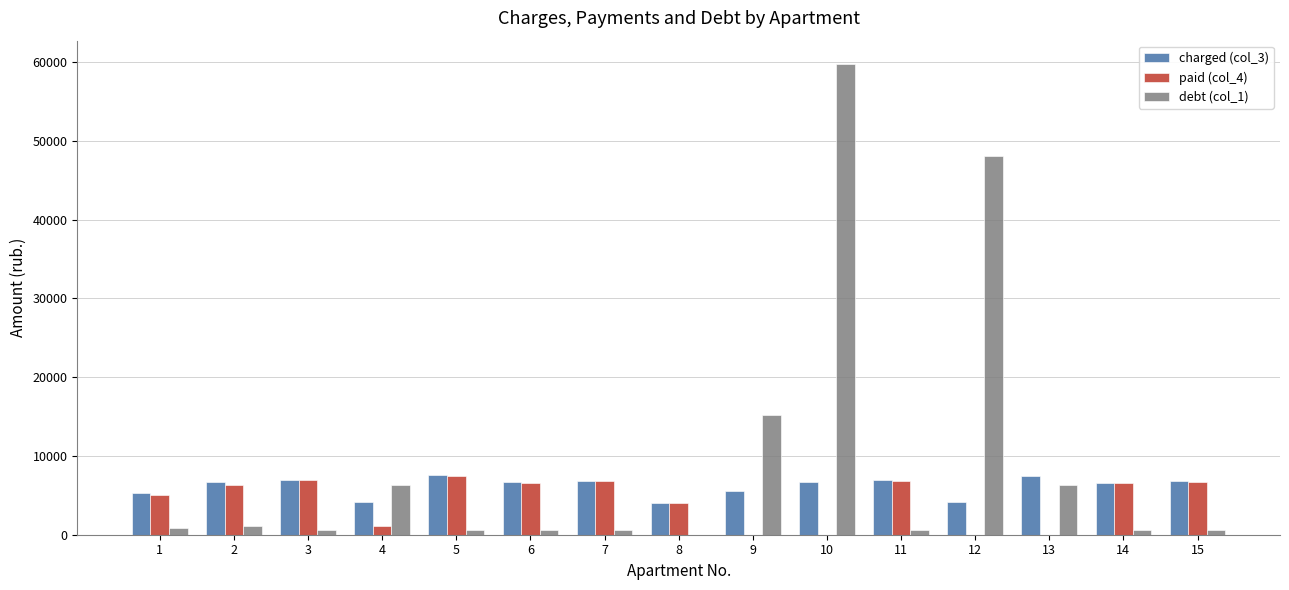

The charged (col_3) series shows 1433.8 at 9. True or false?

False